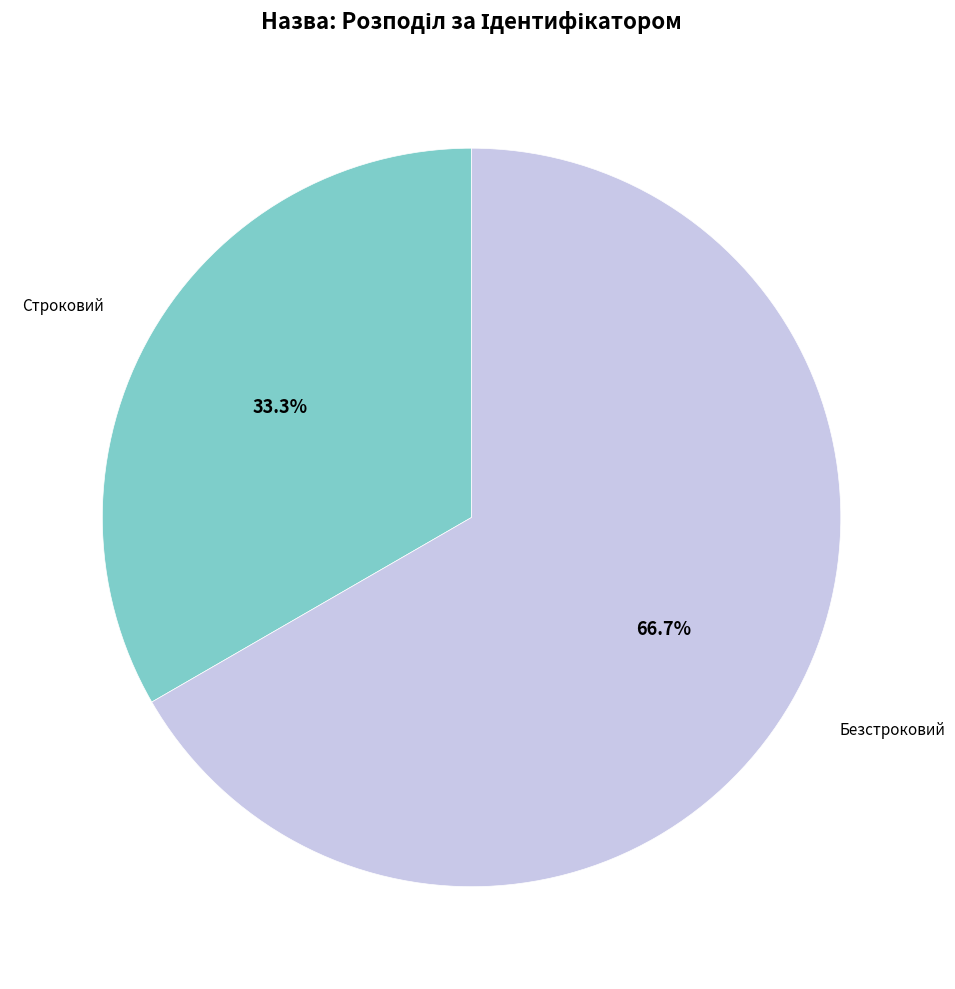

Count the number of slices in the pie.

2